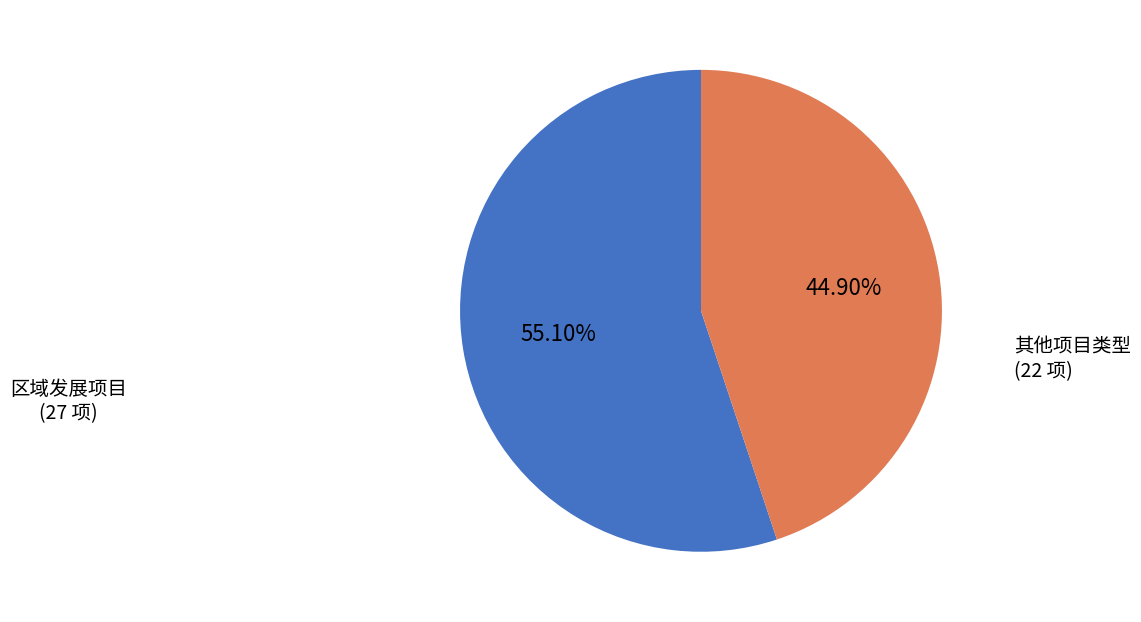

Is there any slice that represents more than half of the pie?

Yes